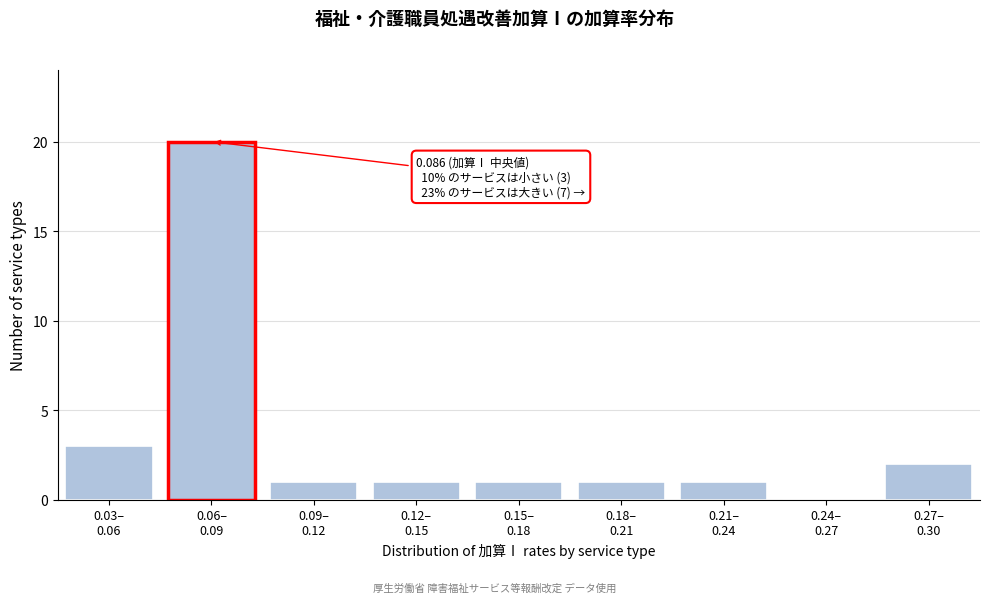

What is the sum of all values?

30